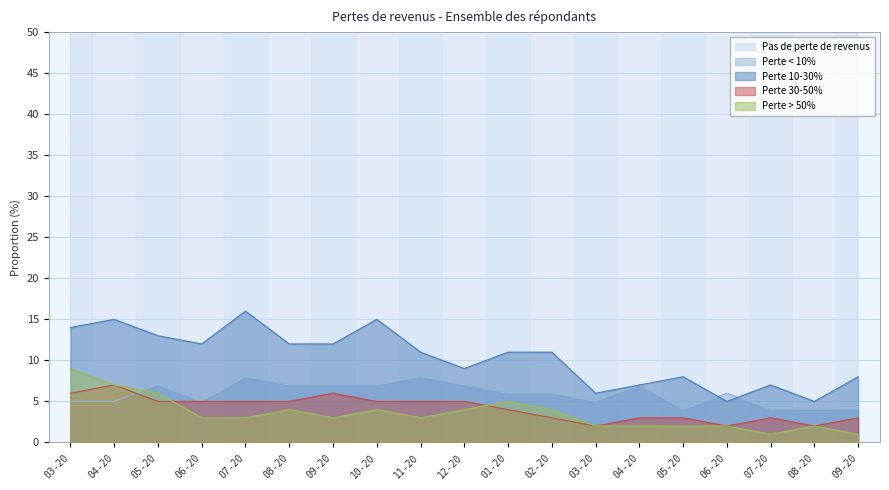

True or false: Perte > 50% has more than 2 points higher than both neighbors.

True